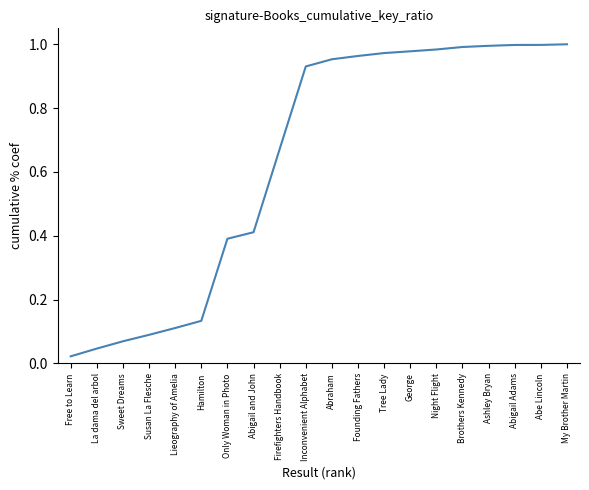

The chart shows a value of 1.5 at Night Flight. True or false?

False